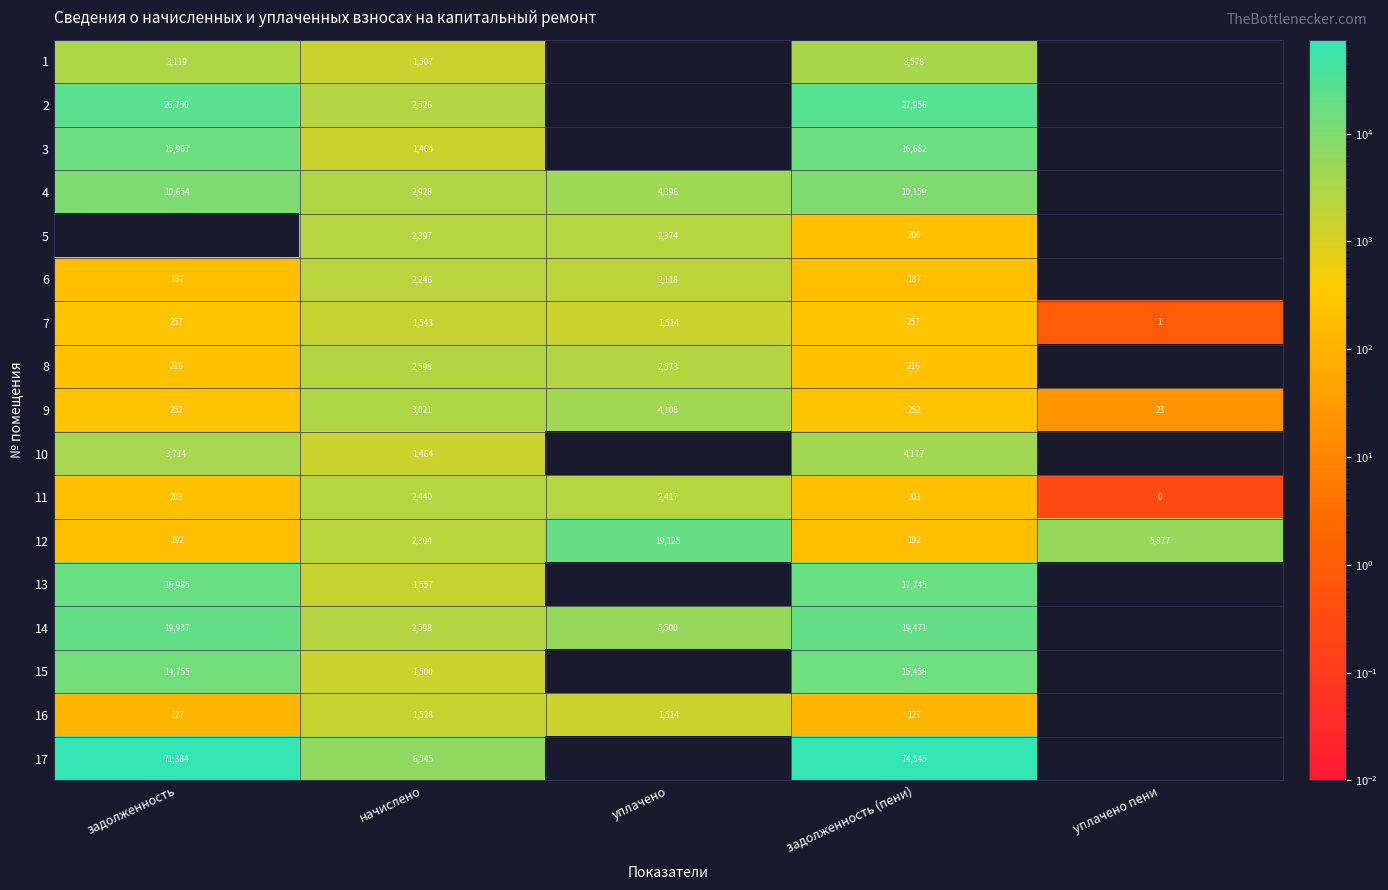

What is the average value of the 9 series?

1531